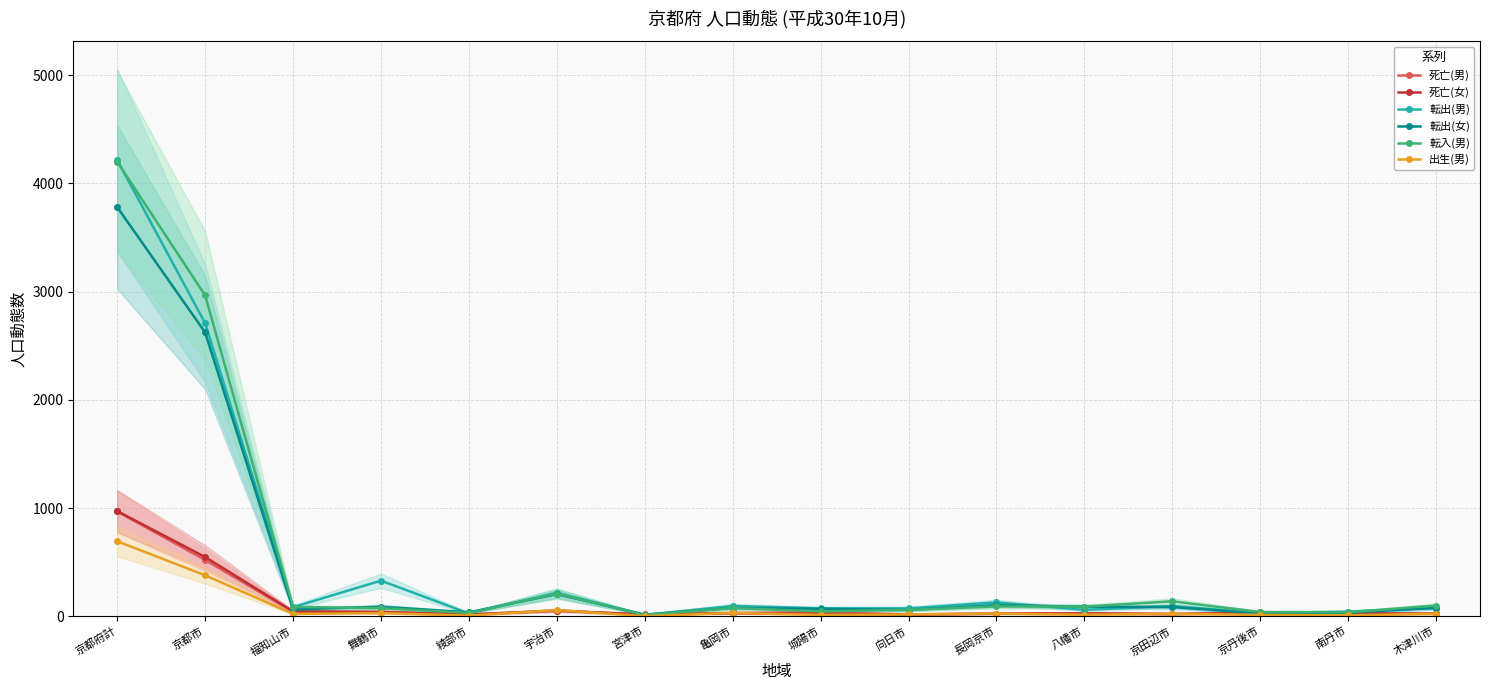

Is the value of 転出(男) at 舞鶴市 greater than the value of 死亡(女) at 京都市?

No